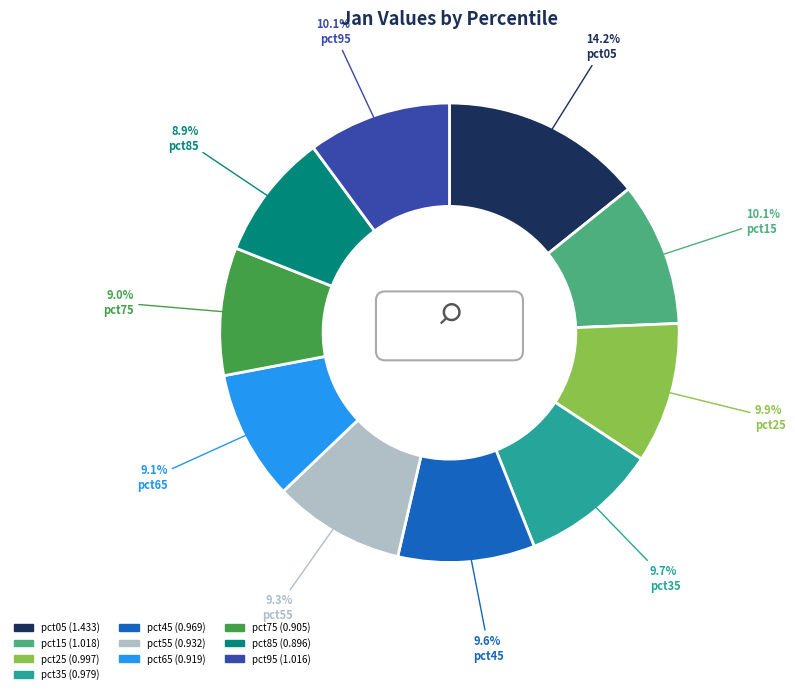

Count the number of slices in the pie.

10